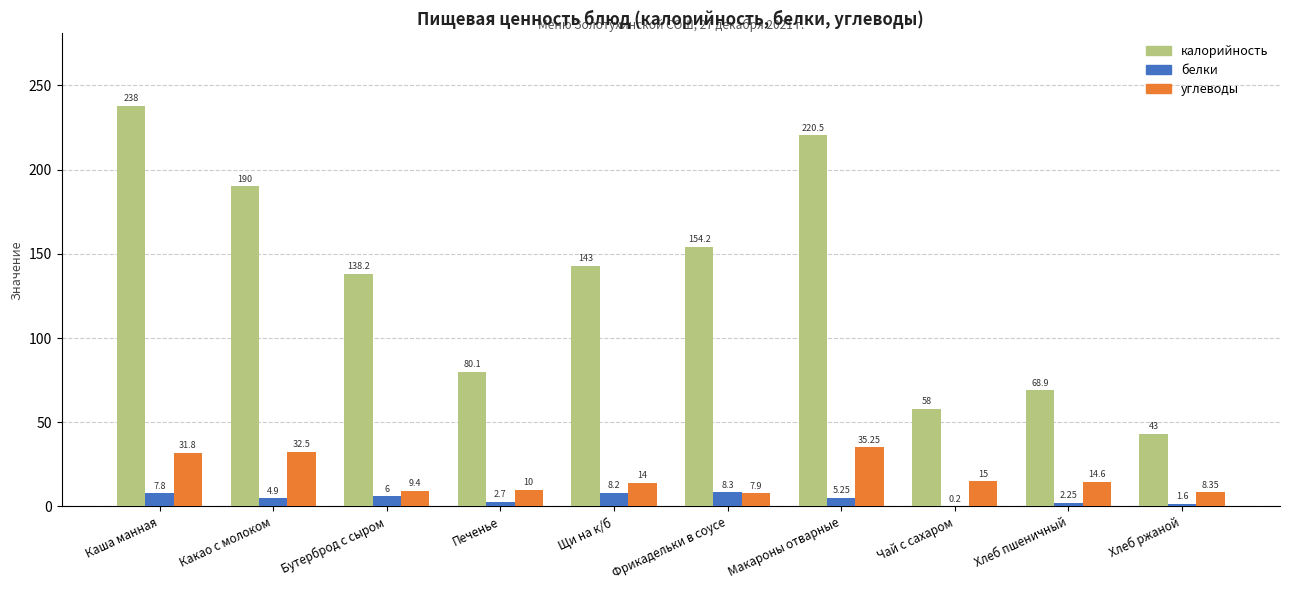

At which category does the chart reach its peak across all series?

Каша манная